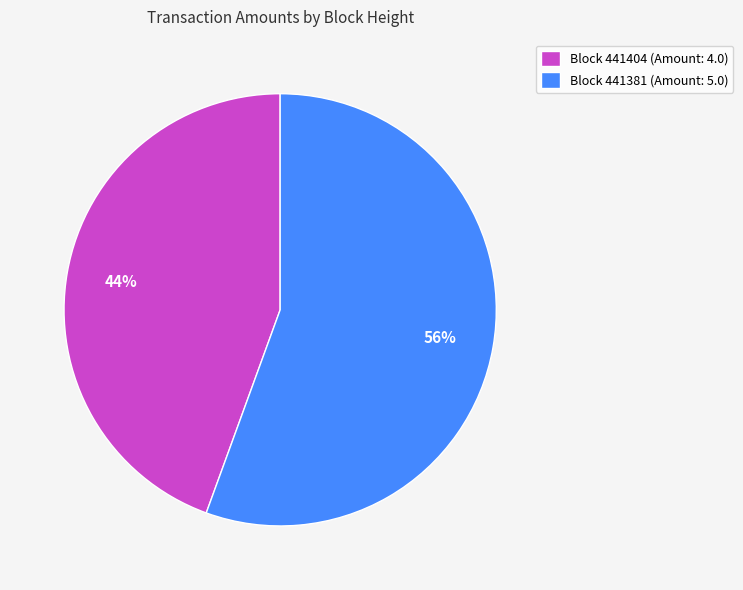

Between Block 441404 (Amount: 4.0) and Block 441381 (Amount: 5.0), which is larger?

Block 441381 (Amount: 5.0)